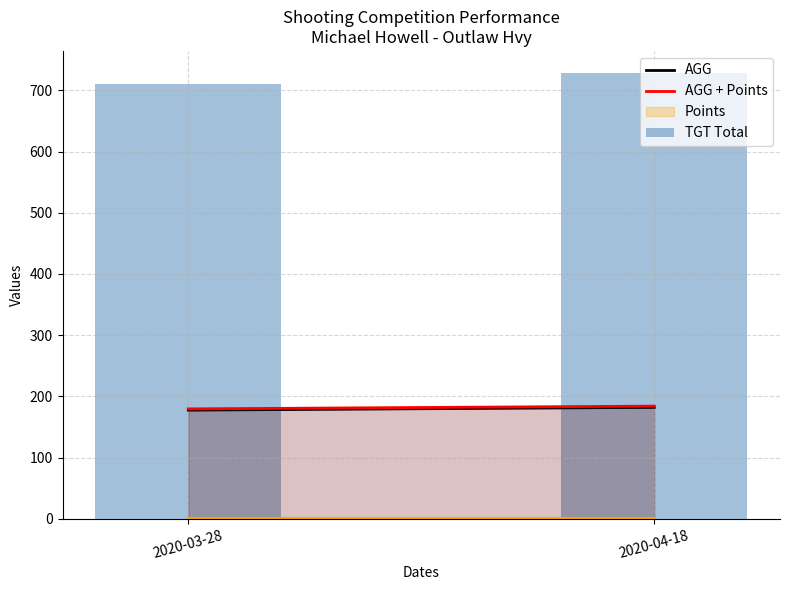

Rank the categories by value from highest to lowest.

2020-04-18, 2020-03-28